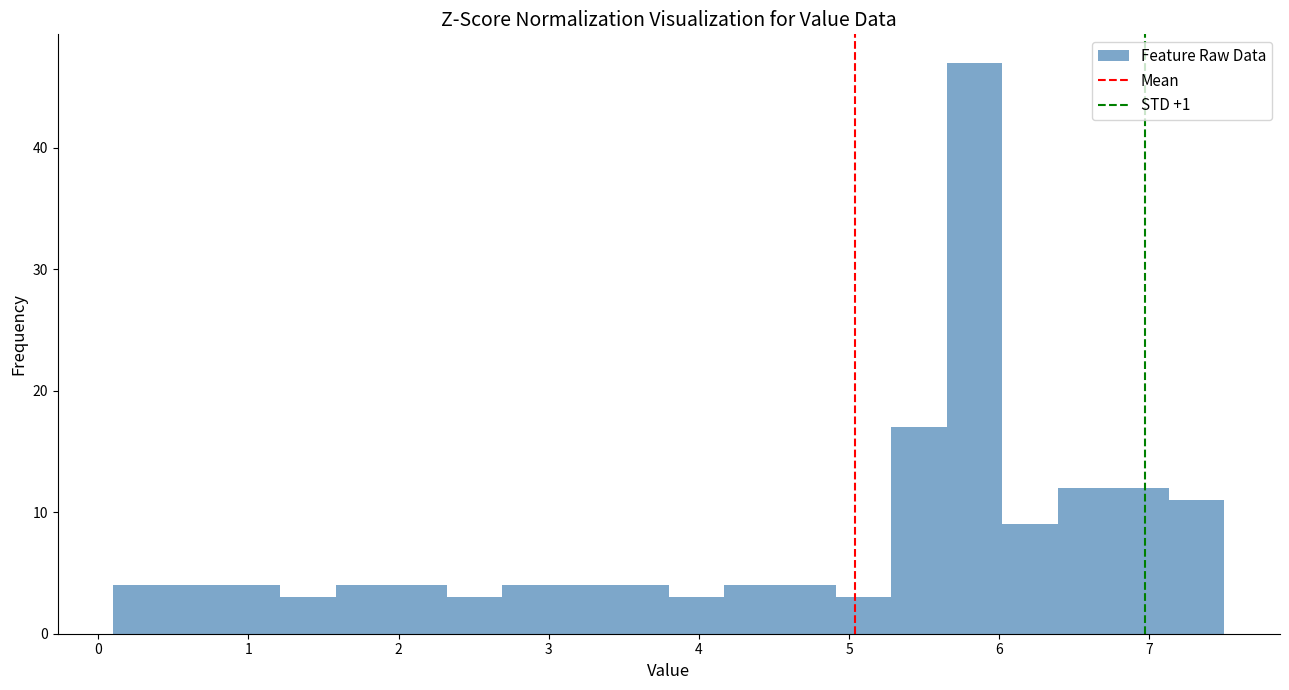

Read against the x-axis, roughly where is the centre of the tallest bar?

5.8